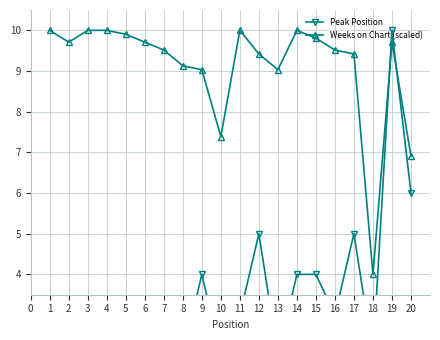

True or false: Weeks on Chart (scaled) has more than 0 interior local peaks.

True